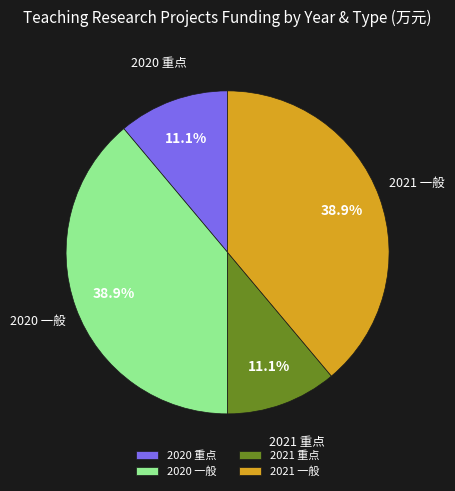

What percentage do 2020 一般 and 2020 重点 together represent?

50.0%